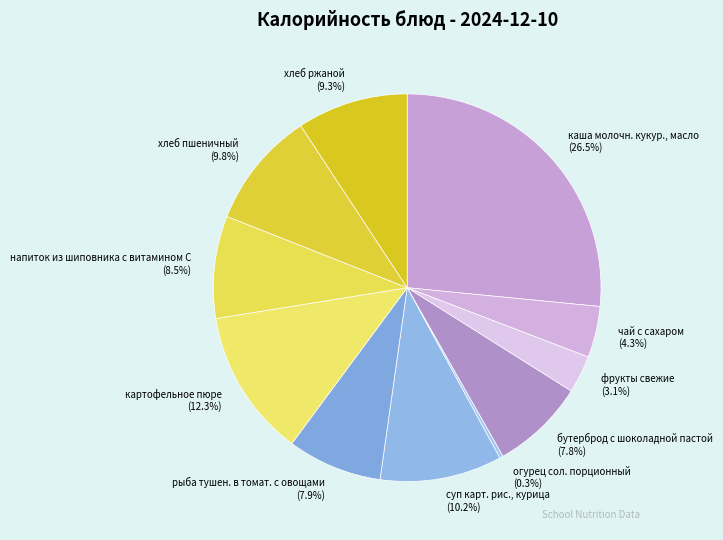

Which slice is the smallest?

огурец сол. порционный